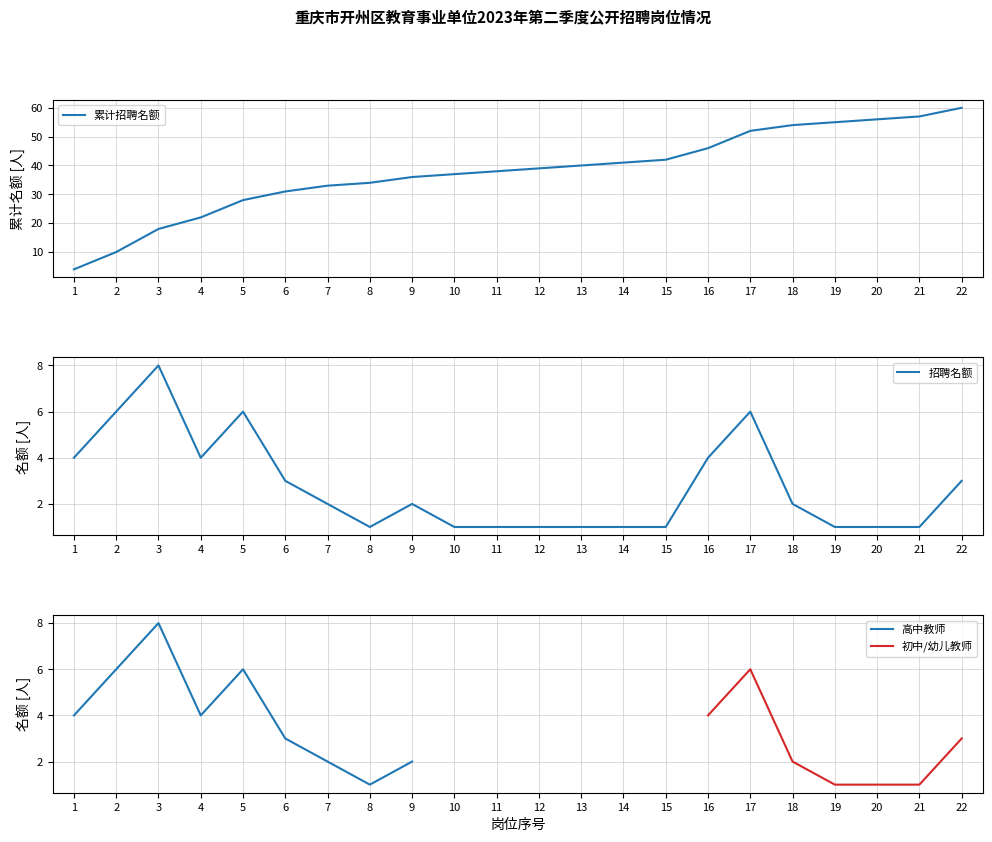

Which label corresponds to the smallest value in the chart?

8